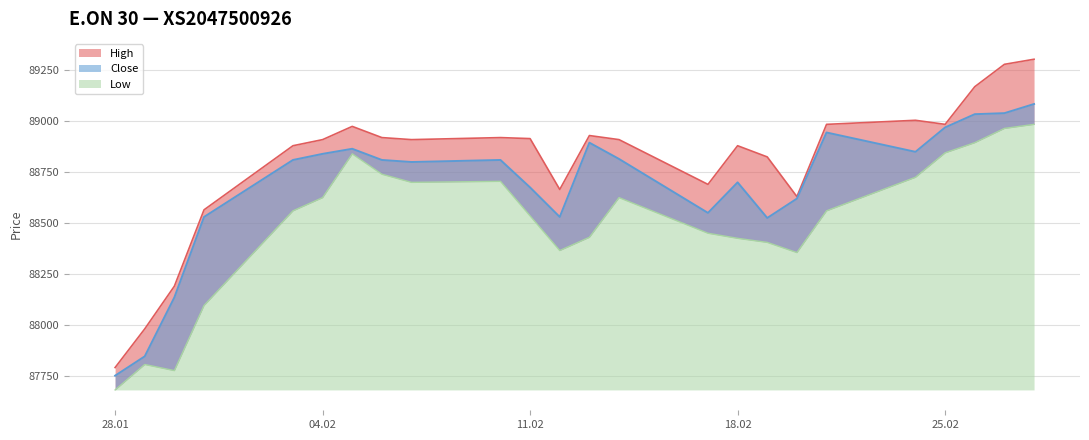

True or false: Low and High intersect in this chart.

False